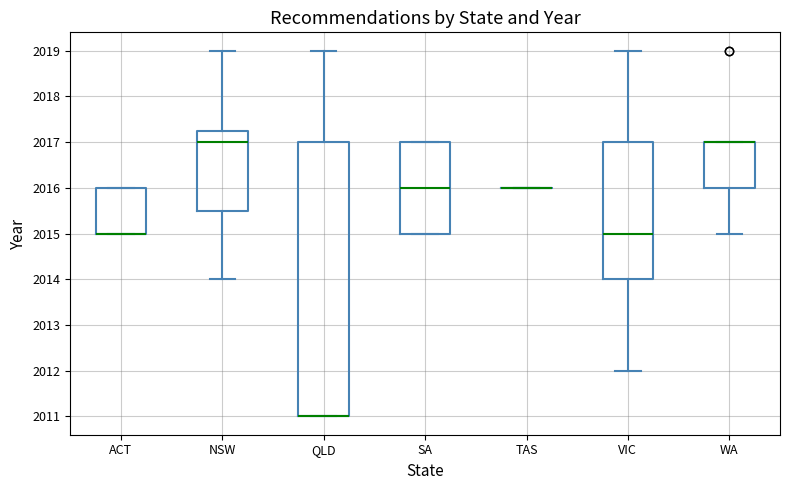

Comparing the boxes themselves (not the whiskers), which one is the tallest?

QLD